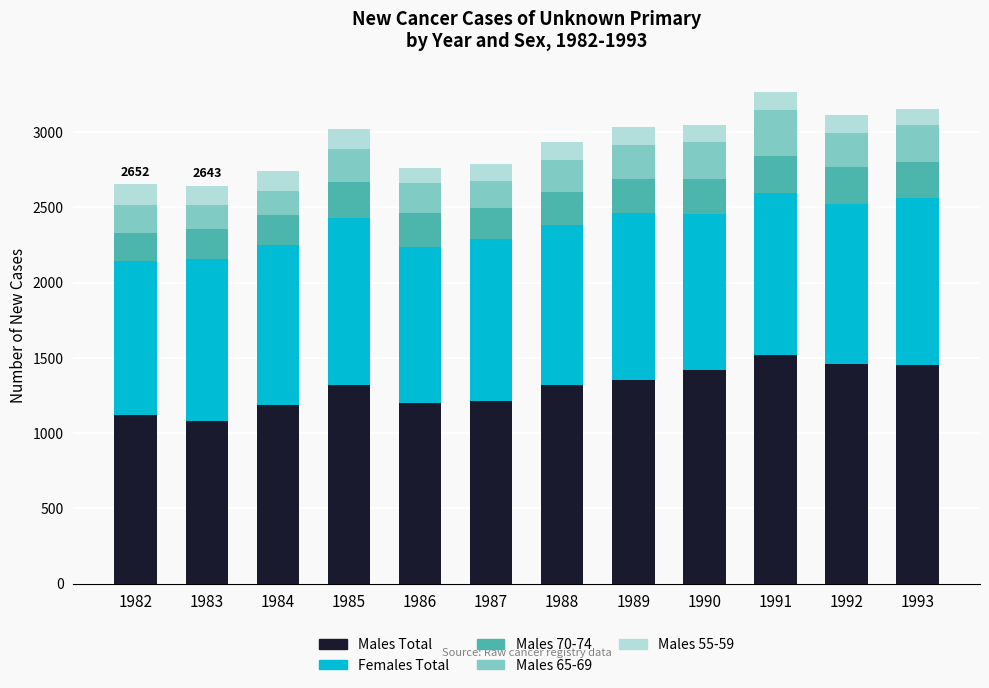

The Males Total series shows 1778 at 1983. True or false?

False